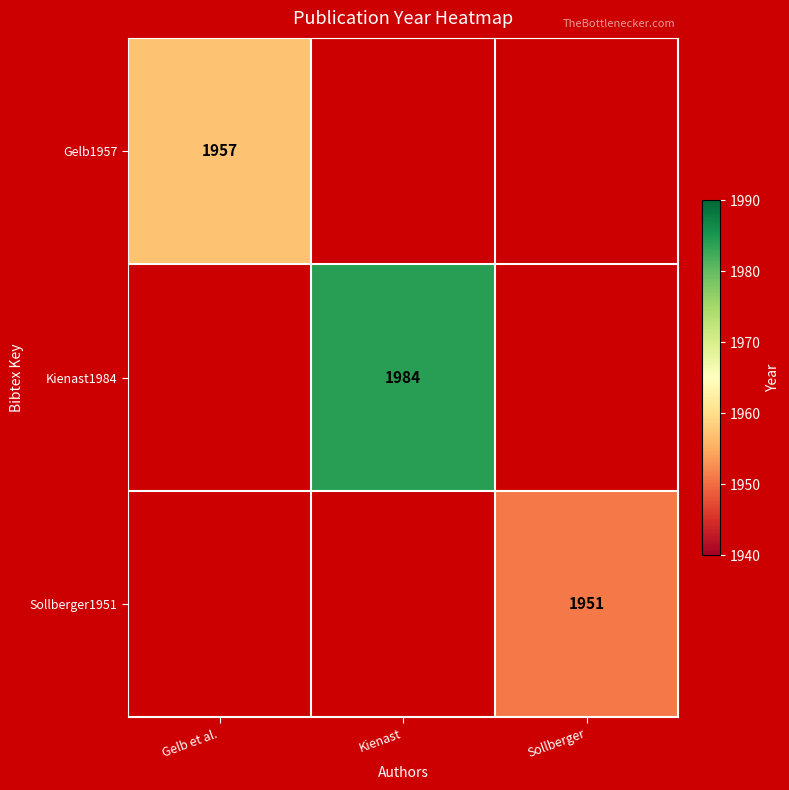

What is the greatest value displayed?

1984.0